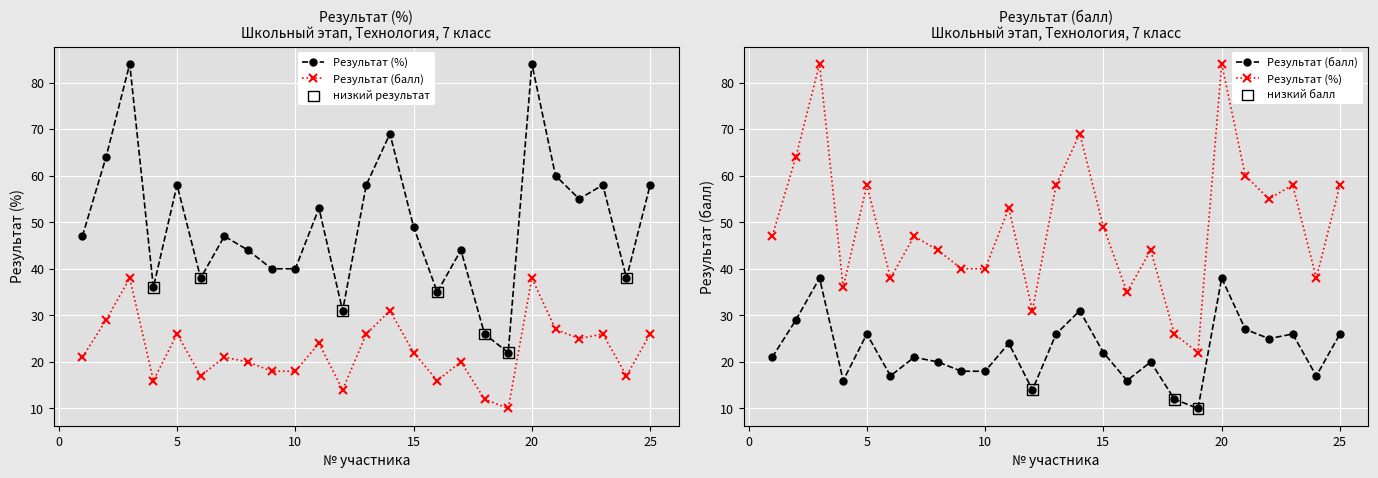

Which series has the largest total across all categories?

Результат (%)